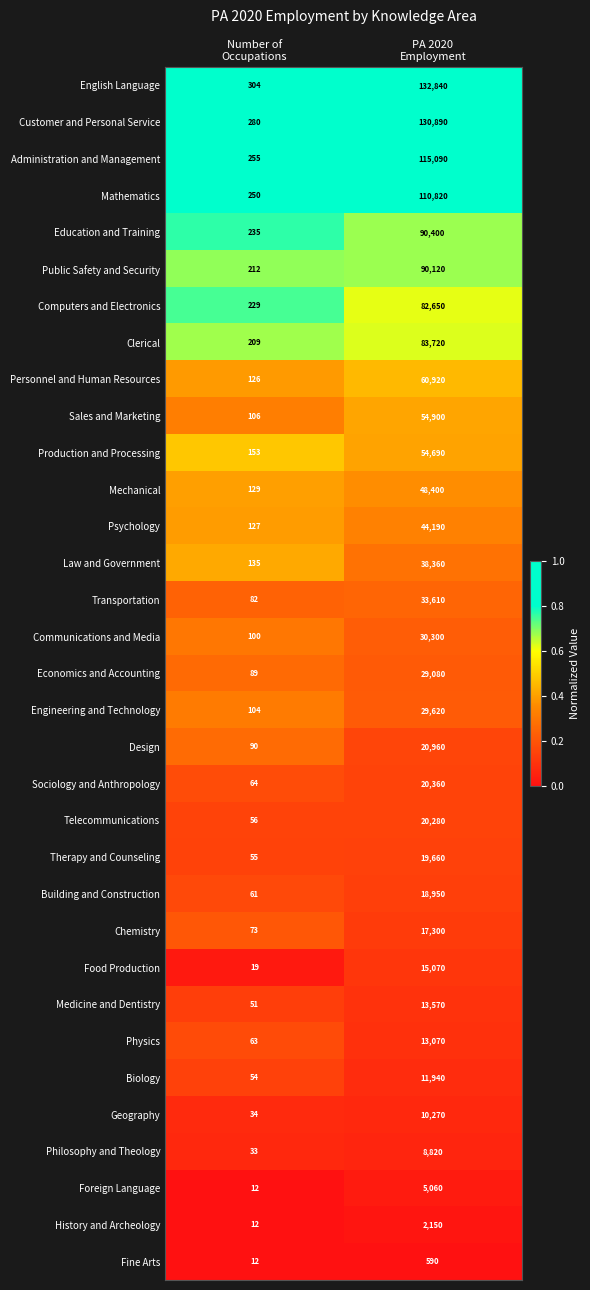

What is the sum of all Mathematics values?

111070